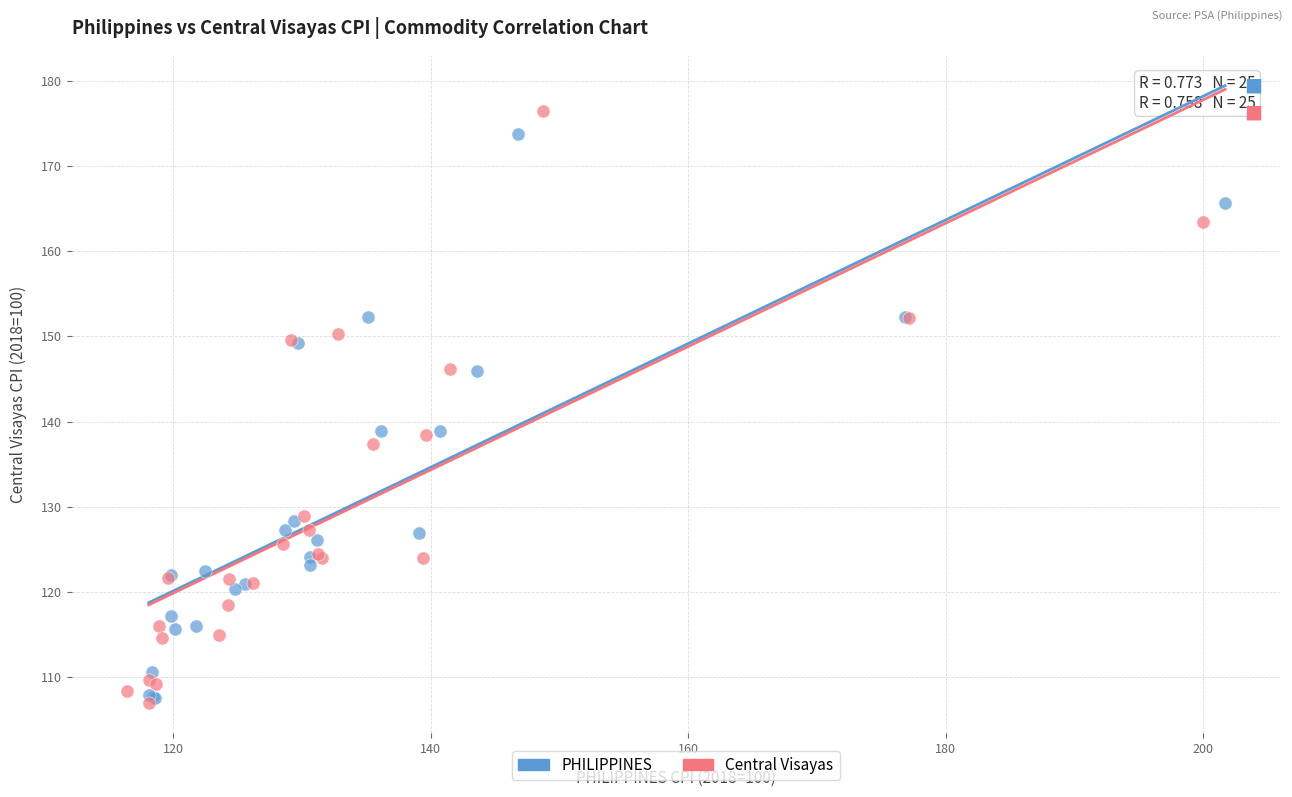

What are all the series names shown in the legend?

PHILIPPINES, Central Visayas